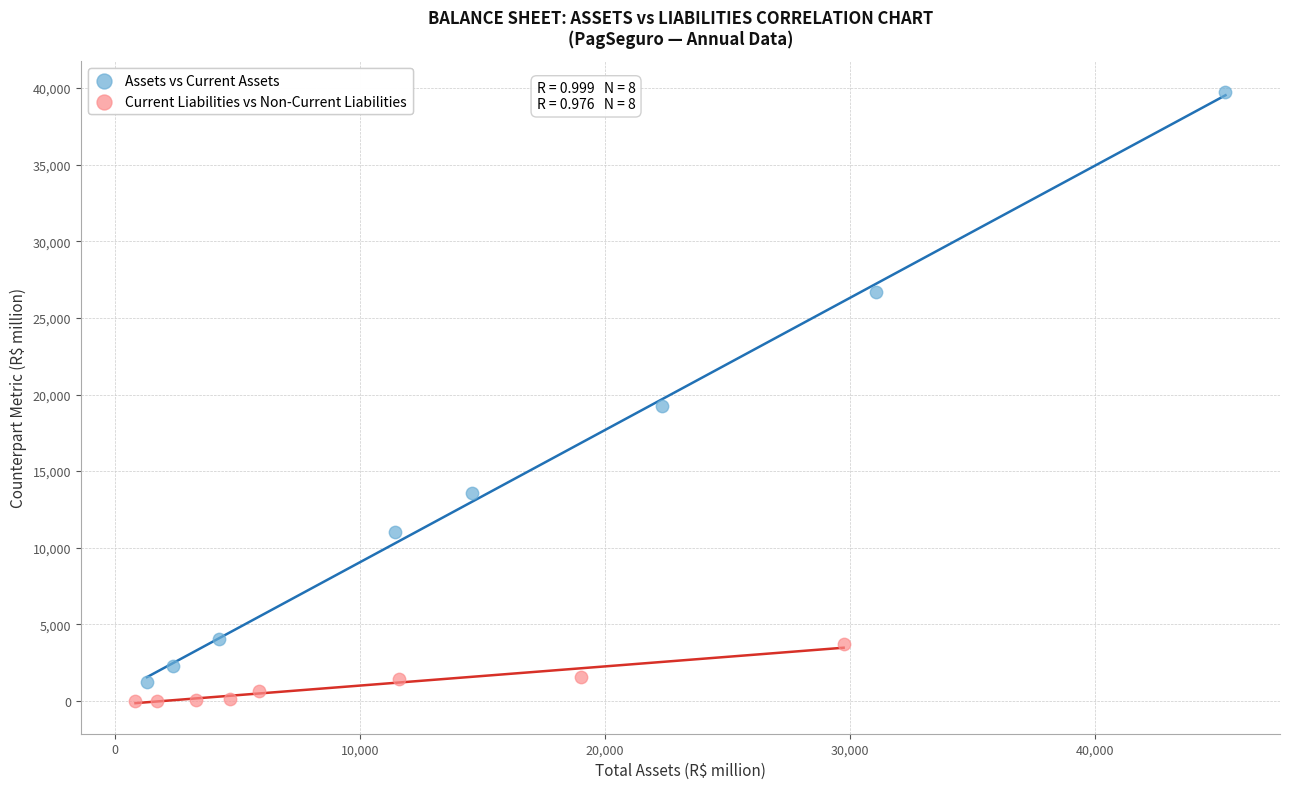

Which series reaches the minimum Y coordinate?

Current Liabilities vs Non-Current Liabilities